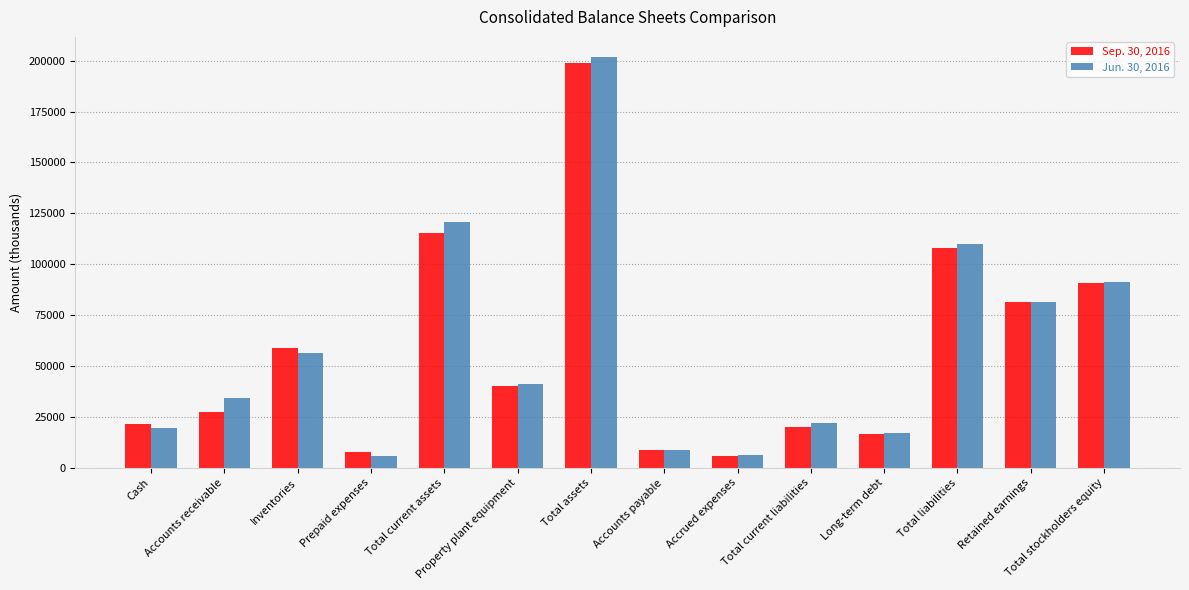

What is the smallest value displayed?

5570